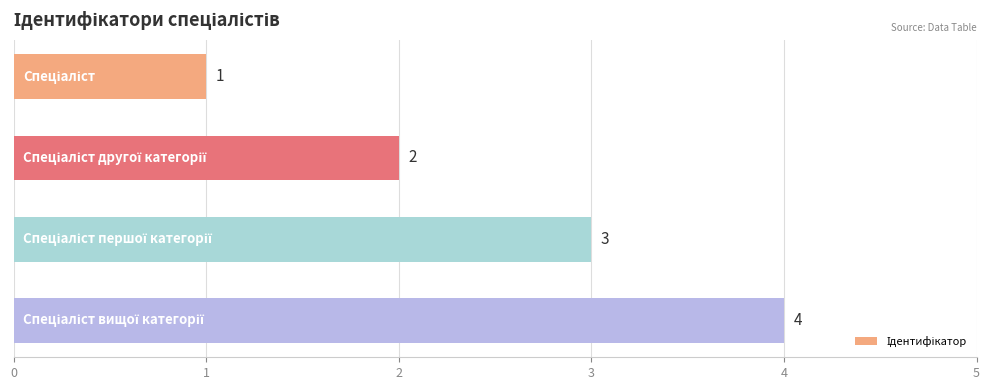

What is the difference between the maximum and minimum values?

3